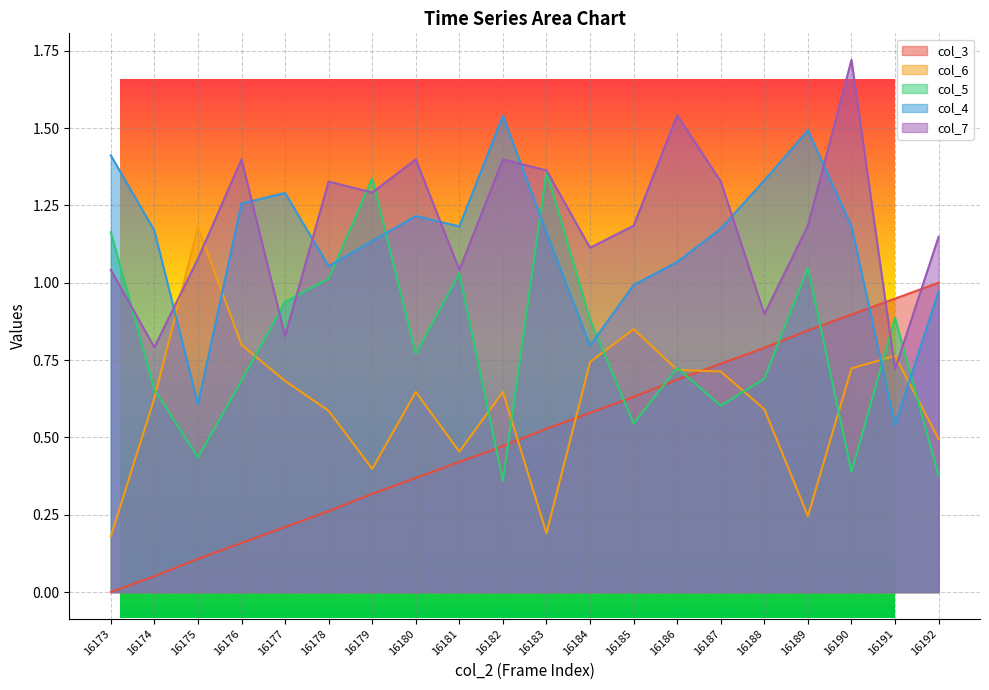

Rank the categories by col_5 value from highest to lowest.

16183, 16179, 16173, 16189, 16181, 16178, 16177, 16191, 16184, 16180, 16186, 16188, 16176, 16174, 16187, 16185, 16175, 16190, 16192, 16182